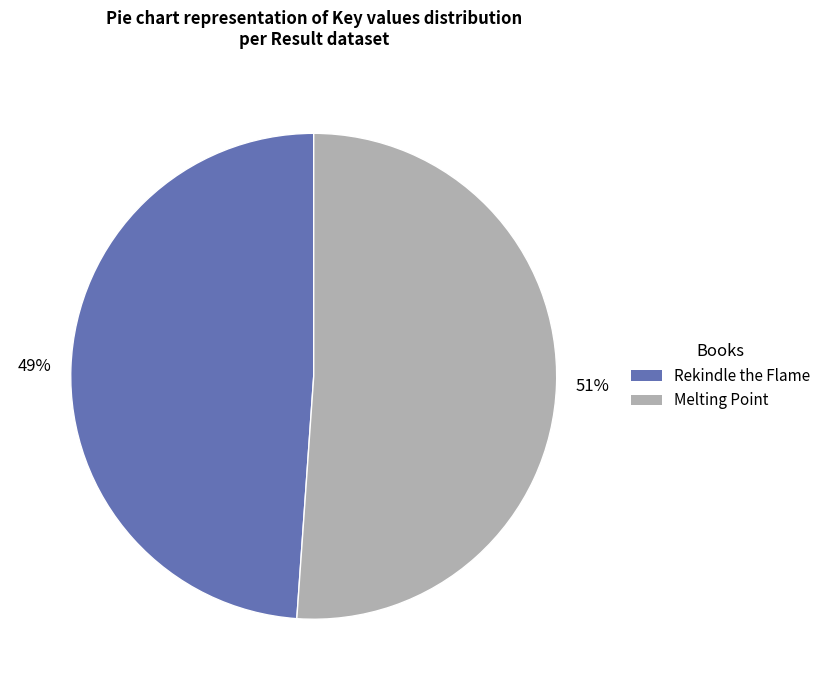

To the nearest percent, what is the difference between the largest and smallest slice percentages?

2%